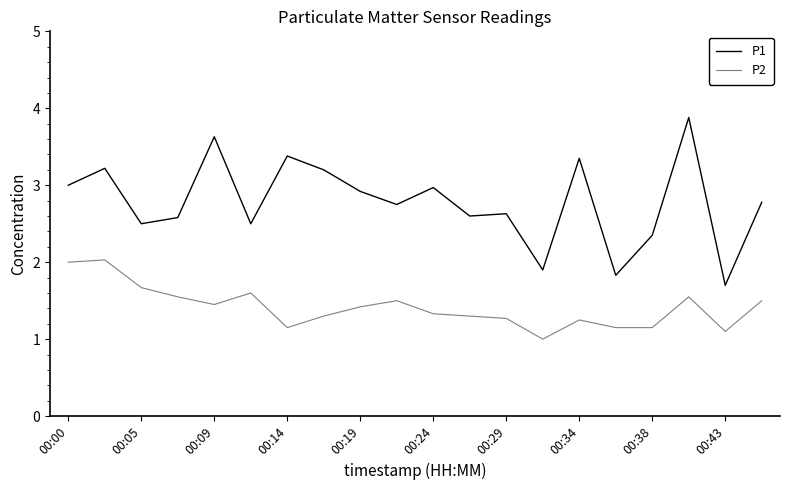

What is the smallest value displayed?

1.0